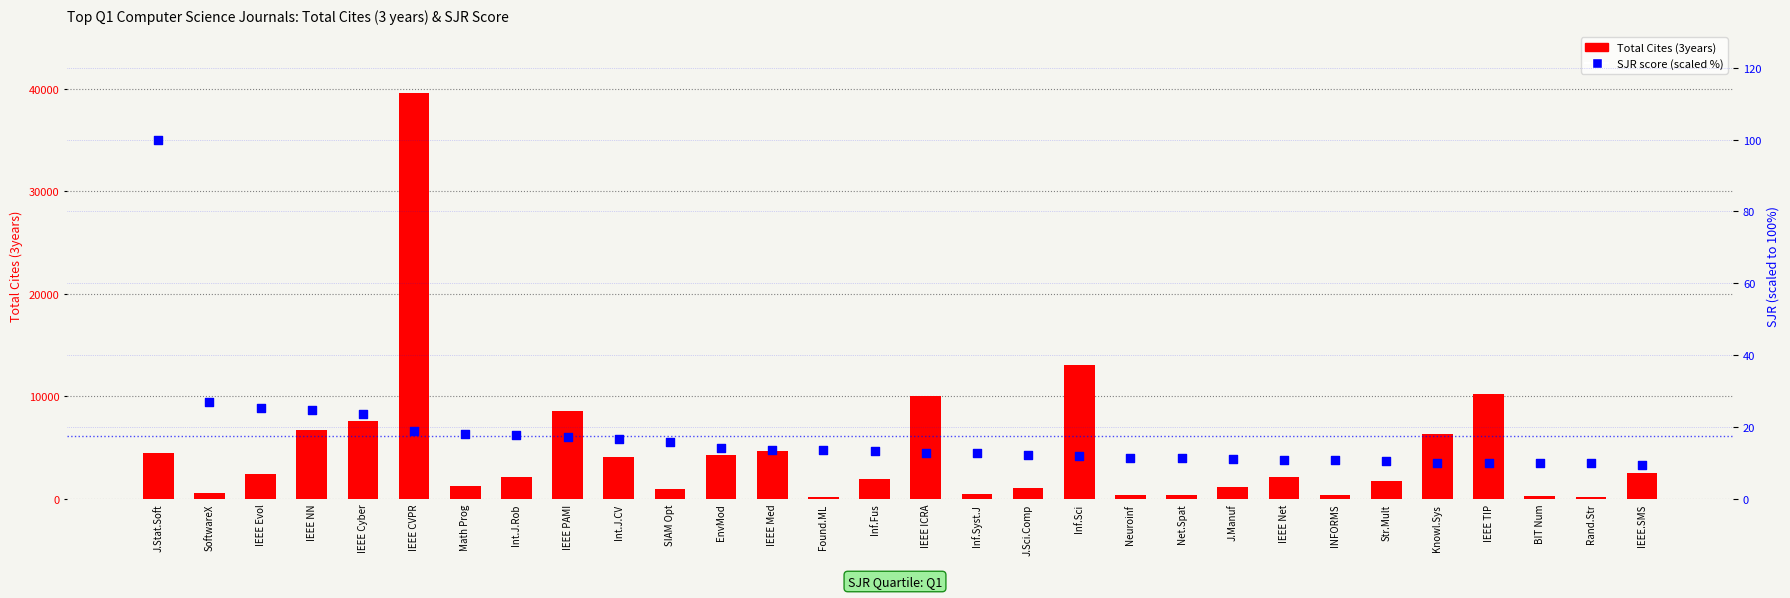

Which series reaches the maximum Y coordinate?

Total Cites (3years)